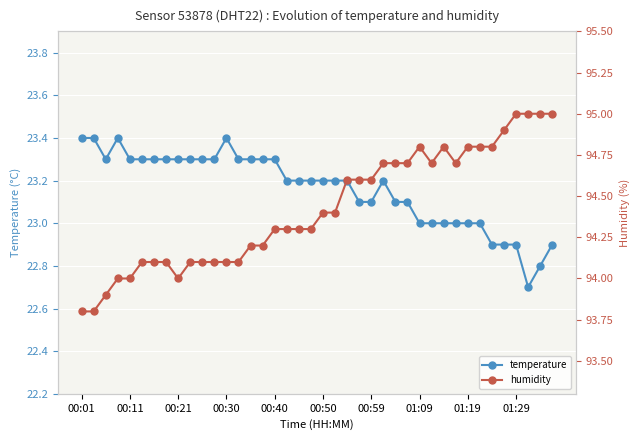

True or false: temperature has more than 2 points higher than both neighbors.

True